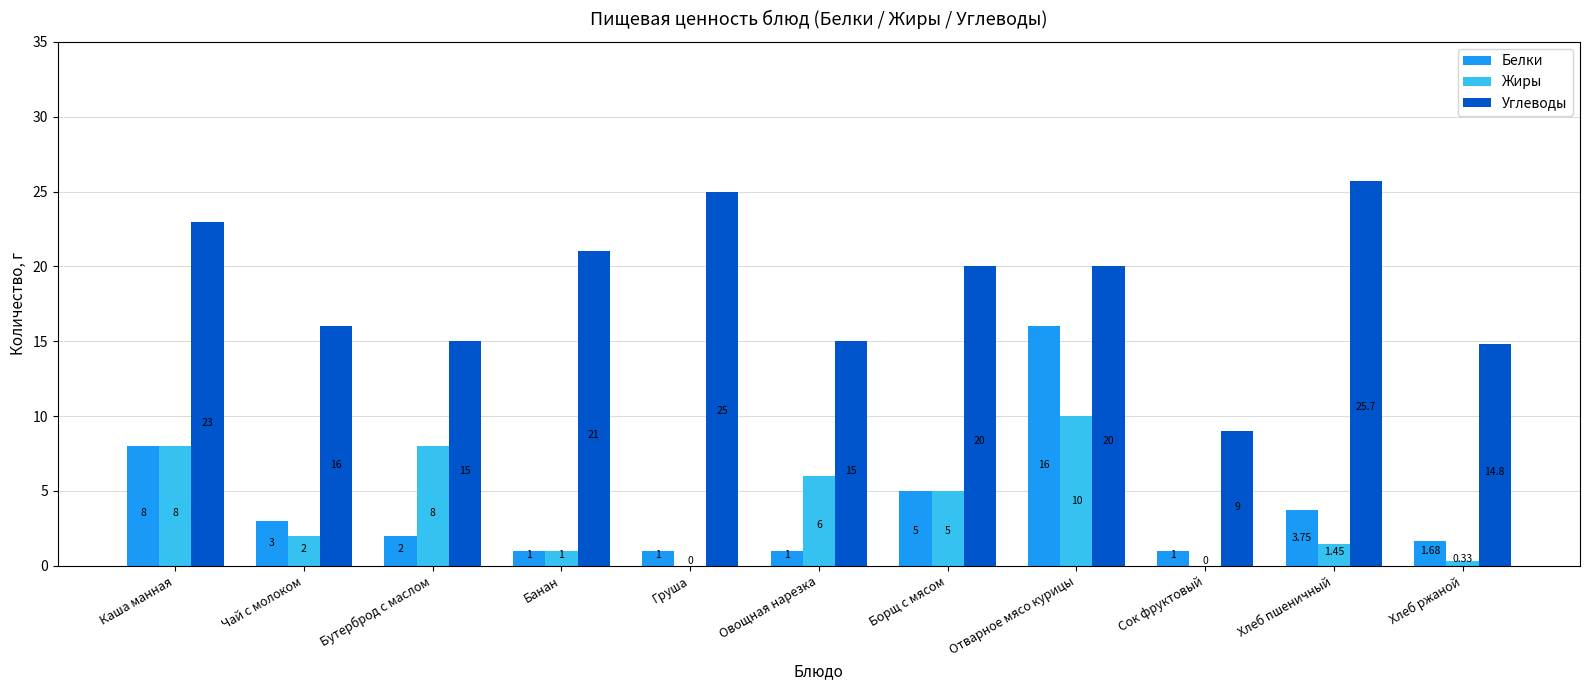

What is the total value across all series at Чай с молоком?

21.0